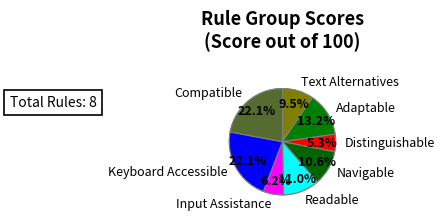

Count the number of slices in the pie.

8